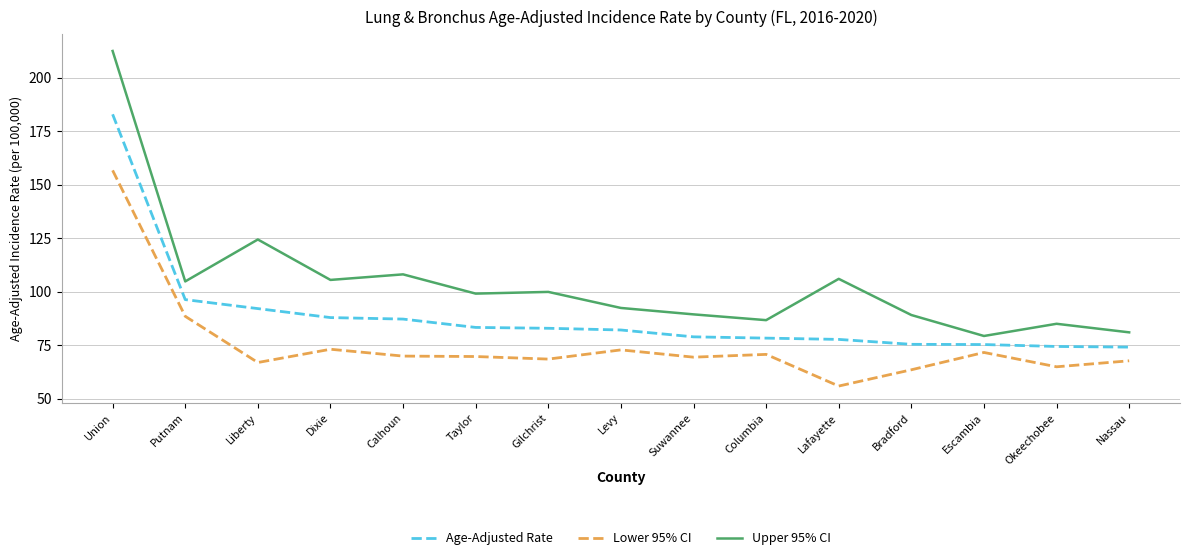

Which series has the largest total across all categories?

Upper 95% CI